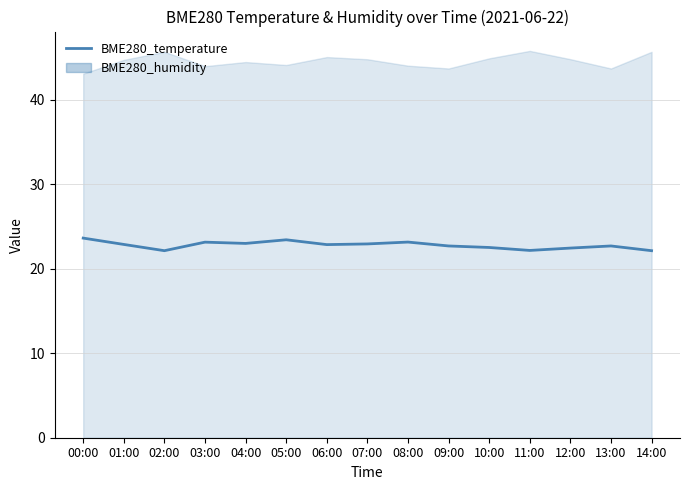

Between 13:00 and 10:00, which is larger?

13:00